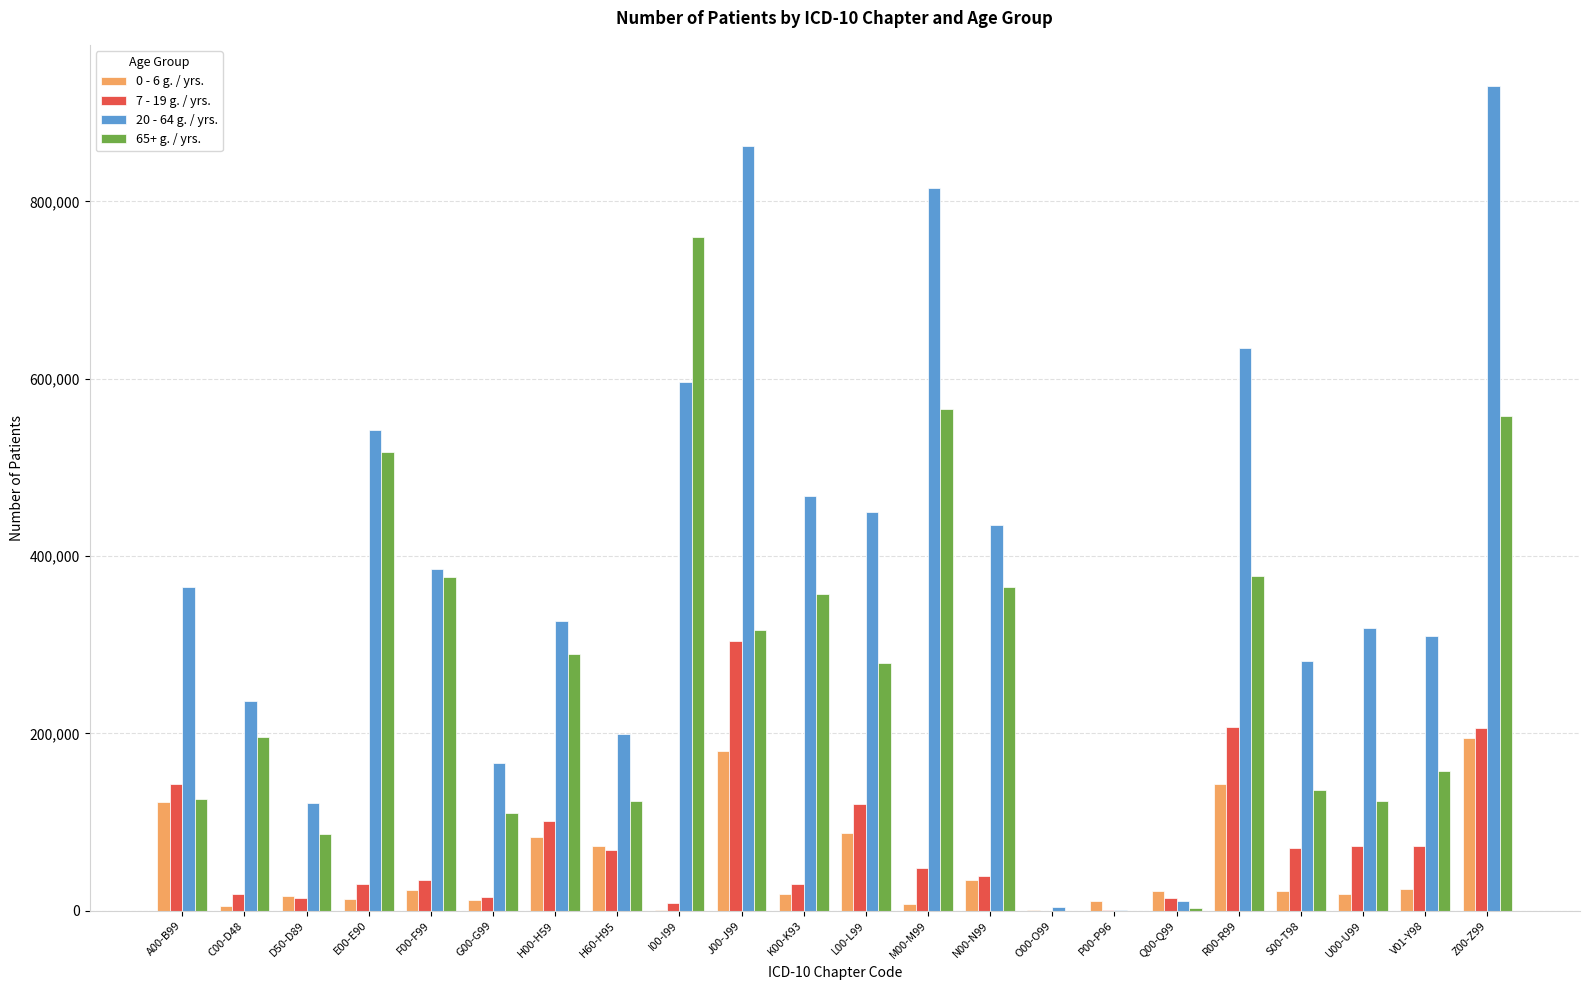

How many series are shown in this chart?

4